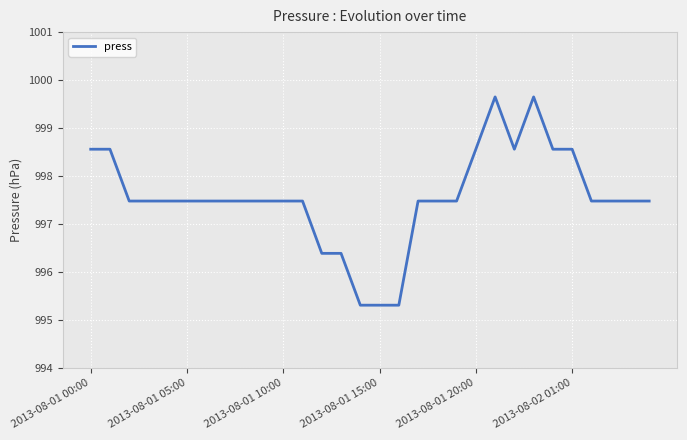

True or false: the data has more than 0 interior local peaks.

True